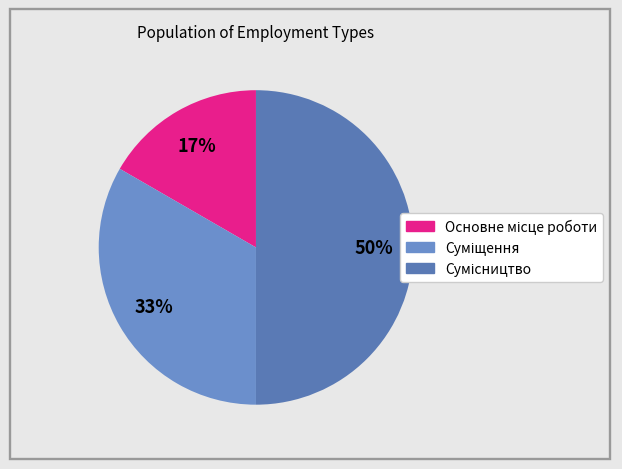

What percentage is the Основне місце роботи slice, to the nearest percent?

17%